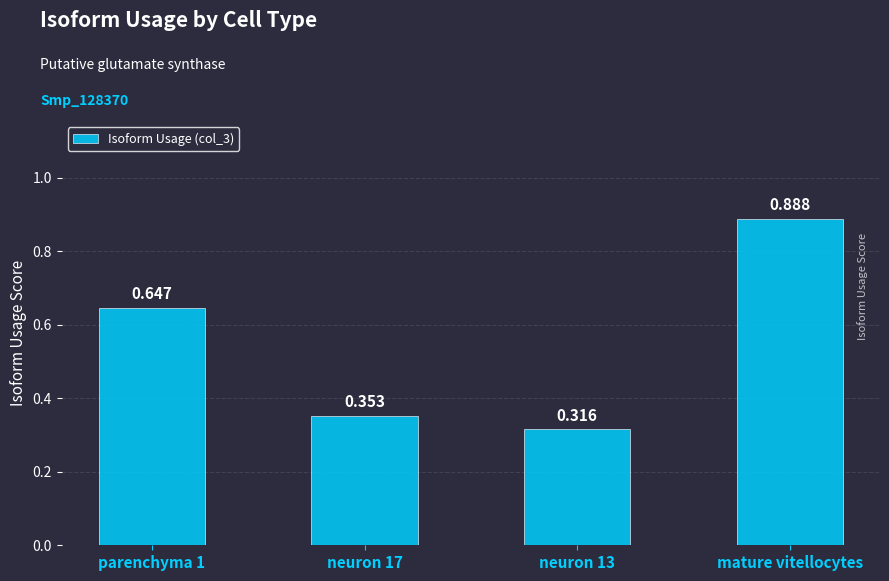

What is the label of the 4th bar from the left?

mature vitellocytes